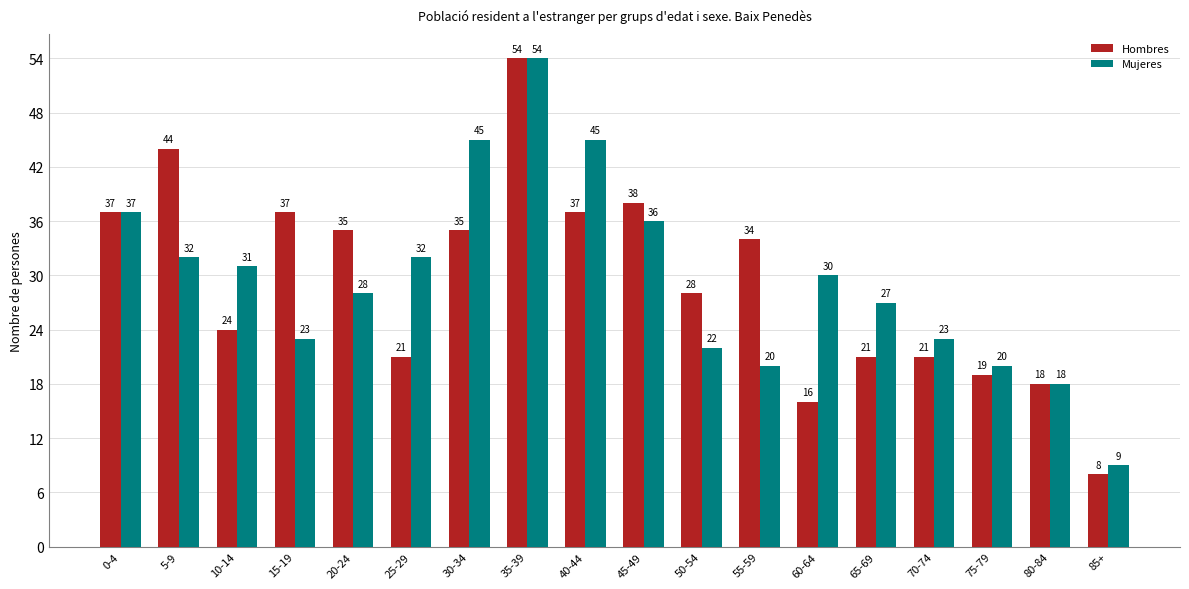

Reading left to right, transcribe all the data shown in this chart.

Hombres: 0-4=37	5-9=44	10-14=24	15-19=37	20-24=35	25-29=21	30-34=35	35-39=54	40-44=37	45-49=38	50-54=28	55-59=34	60-64=16	65-69=21	70-74=21	75-79=19	80-84=18	85+=8
Mujeres: 0-4=37	5-9=32	10-14=31	15-19=23	20-24=28	25-29=32	30-34=45	35-39=54	40-44=45	45-49=36	50-54=22	55-59=20	60-64=30	65-69=27	70-74=23	75-79=20	80-84=18	85+=9